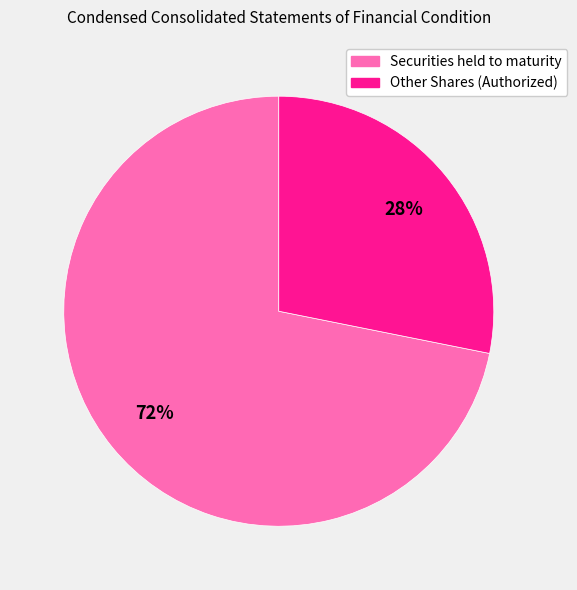

Is the sum of Securities held to maturity and Other Shares (Authorized) greater than half?

Yes